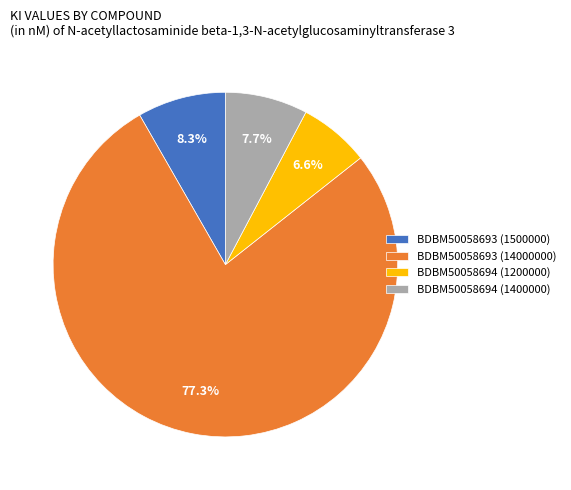

What portion of the pie excludes BDBM50058694 (1200000)?

93.4%